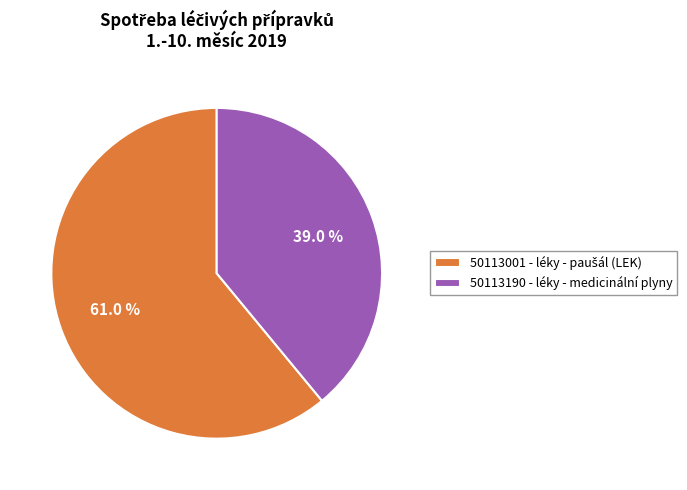

Which slice is the smallest?

50113190 - léky - medicinální plyny